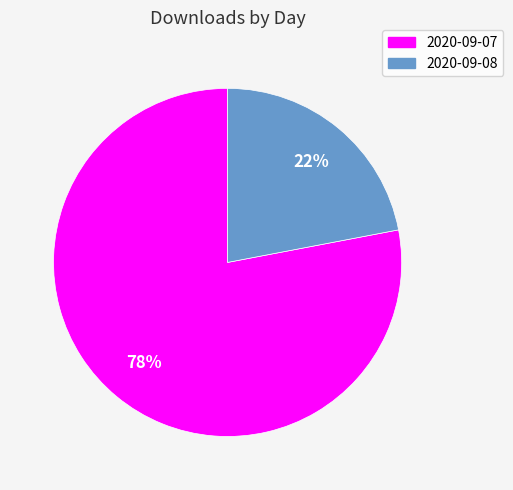

What is the majority slice?

2020-09-07